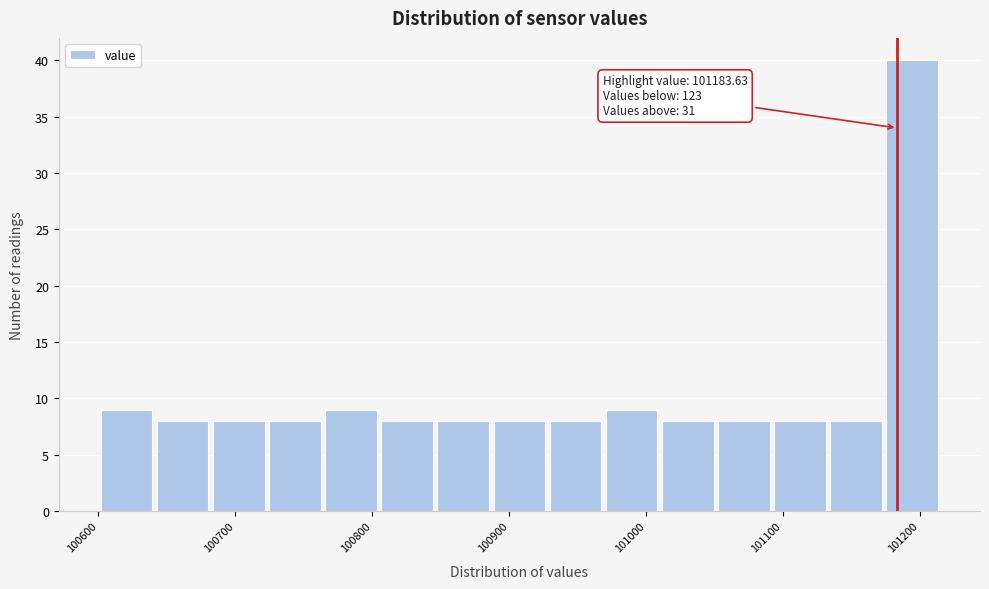

Over which range of the x-axis is the bar tallest?

101170 to 101220